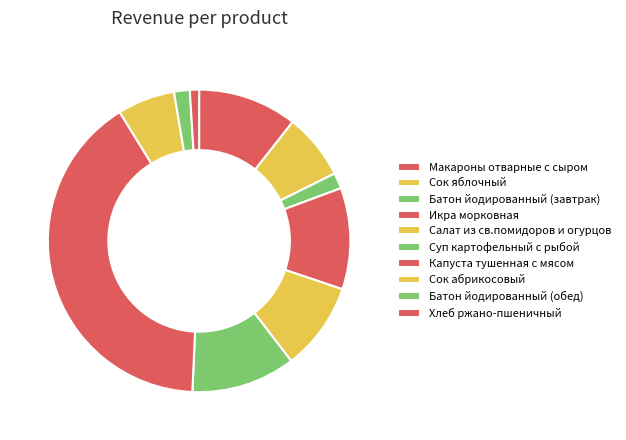

To the nearest percent, what portion does Хлеб ржано-пшеничный represent?

1%